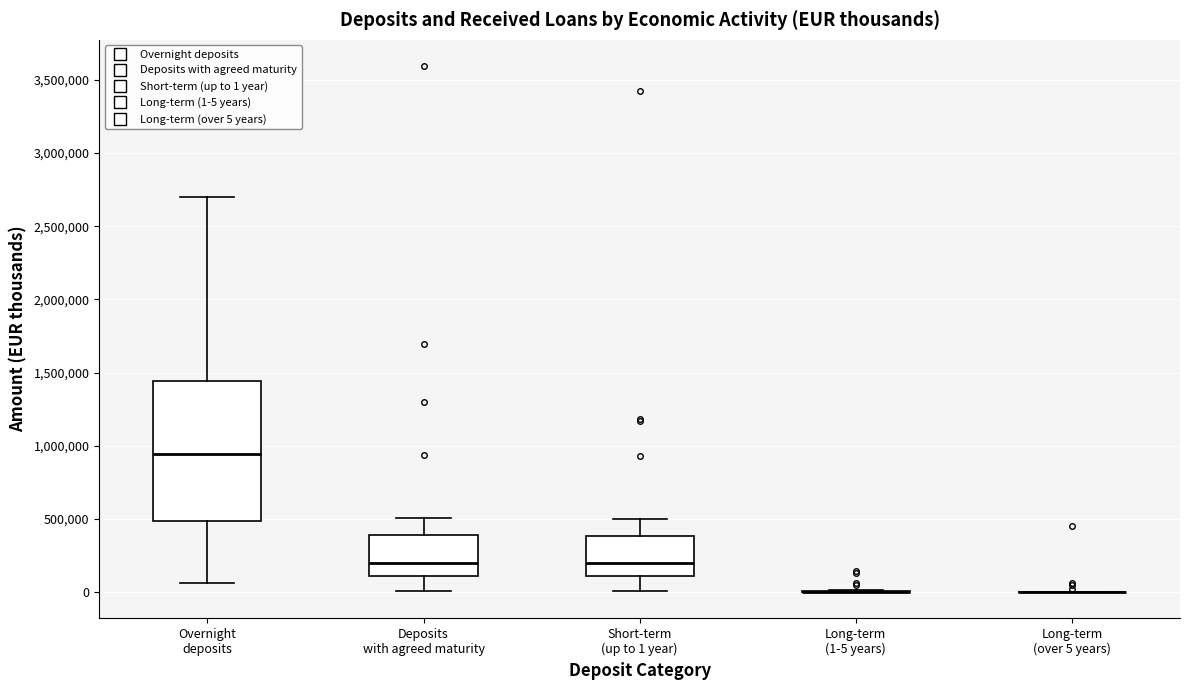

Reading left to right, transcribe this box plot: for each box, give where its median line is, the range the box spans, and where its two whiskers end, as read against the y-axis. The values are not printed on the chart, so give them approximately, as read against the axis.

Overnight deposits: median 950000, box 500000 to 1450000, whiskers 50000 to 2700000
Deposits with agreed maturity: median 200000, box 100000 to 400000, whiskers 0 to 500000
Short-term (up to 1 year): median 200000, box 100000 to 400000, whiskers 0 to 500000
Long-term (1-5 years): box collapsed to a line at 0, whiskers 0 to 0
Long-term (over 5 years): box collapsed to a line at 0, whiskers 0 to 0